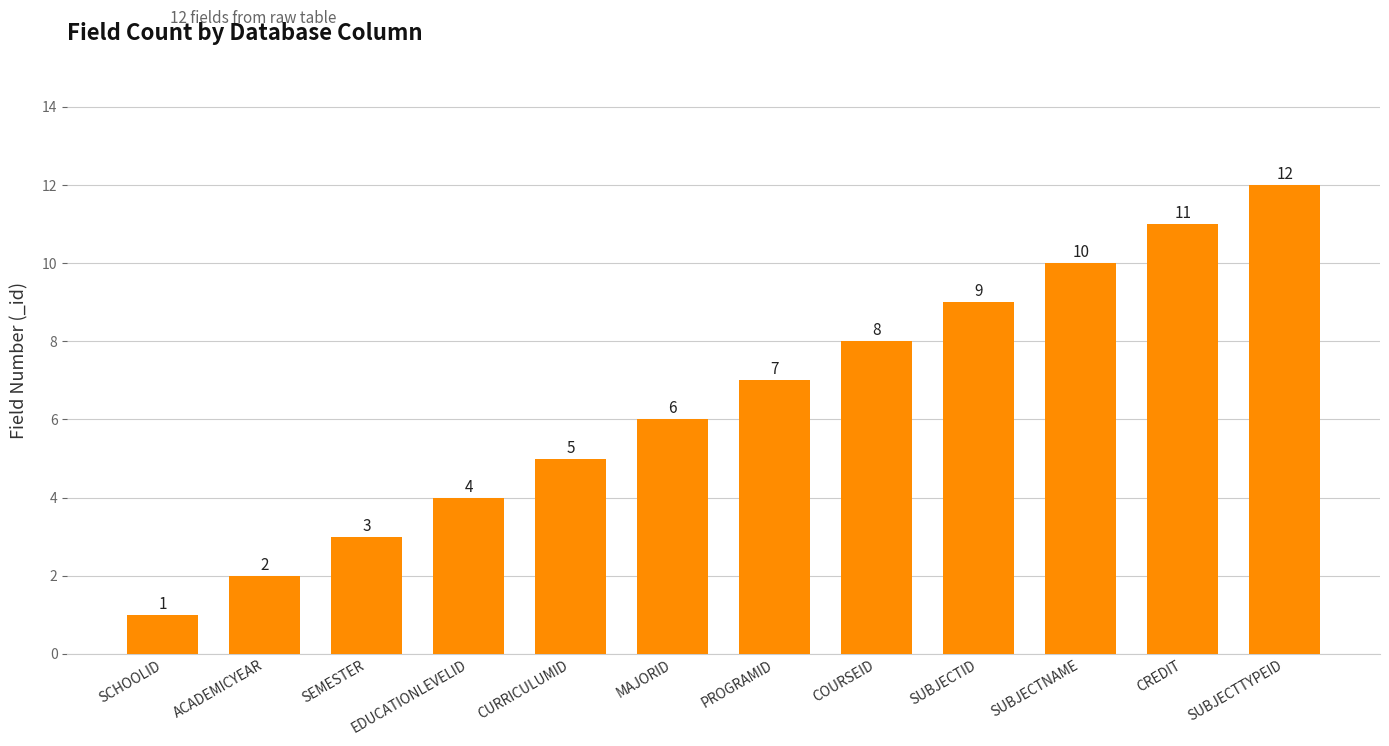

How many bars are there in total?

12